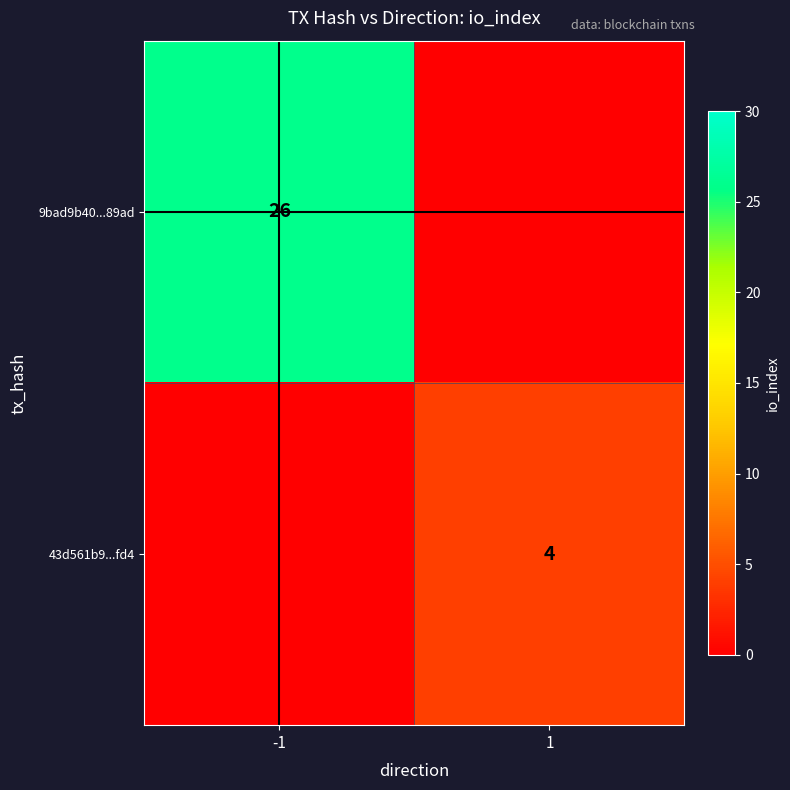

Is it true that 9bad9b40...89ad equals 45 at -1?

False